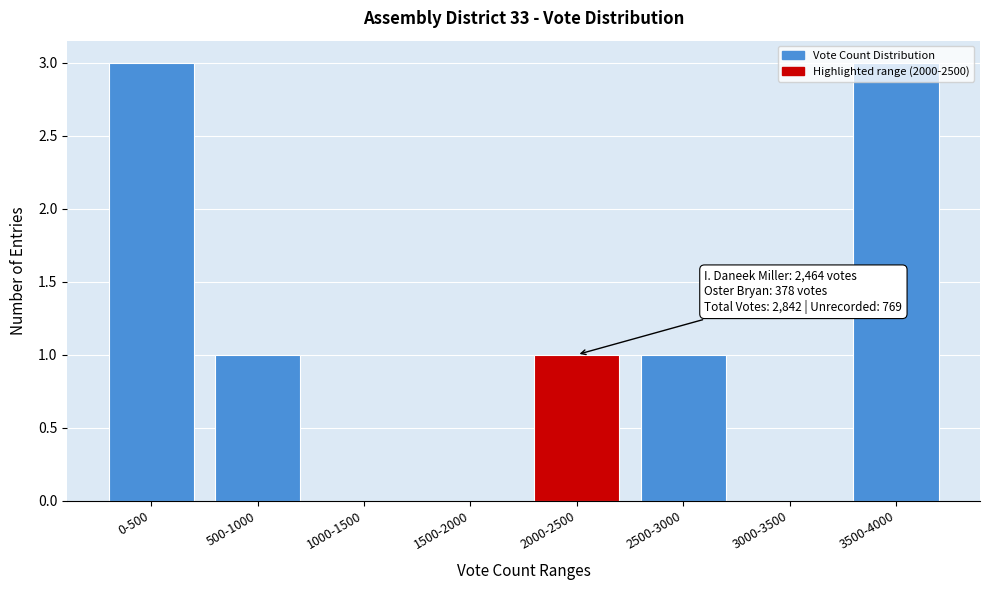

What is the change in value from 1000-1500 to 3500-4000?

+3